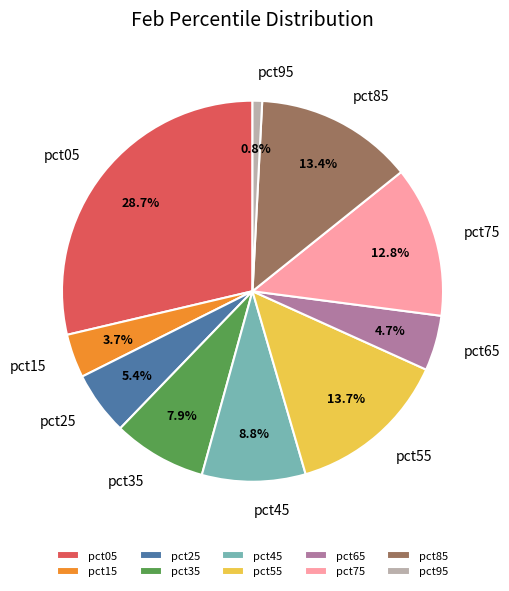

Does pct05 account for over 50% of the chart?

No